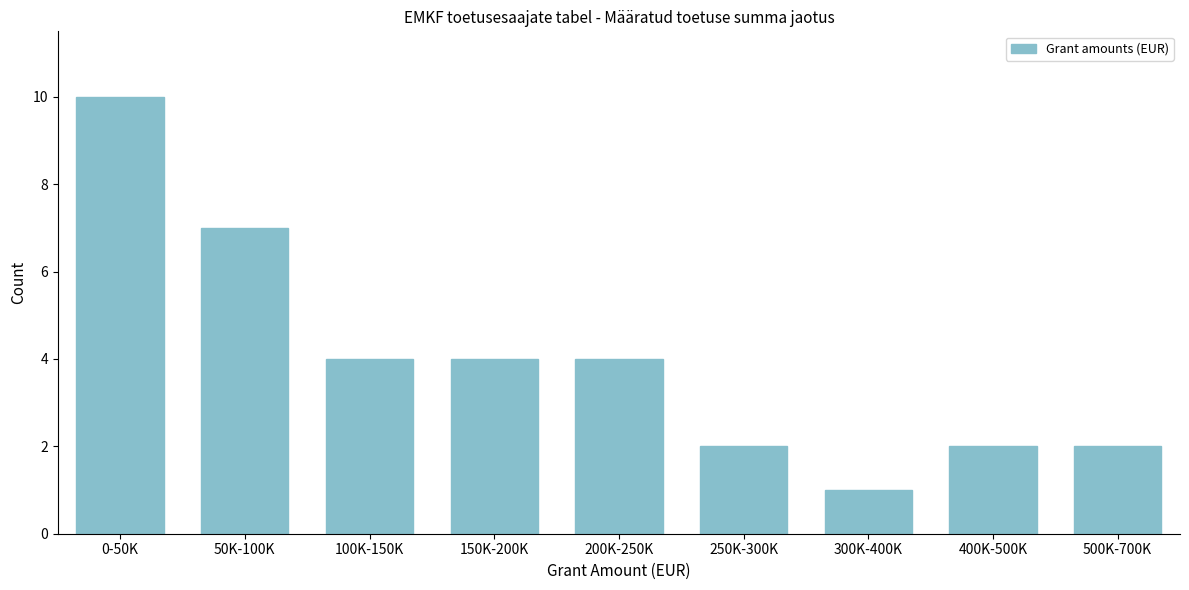

Reading left to right, extract all data points from this chart.

10	7	4	4	4	2	1	2	2